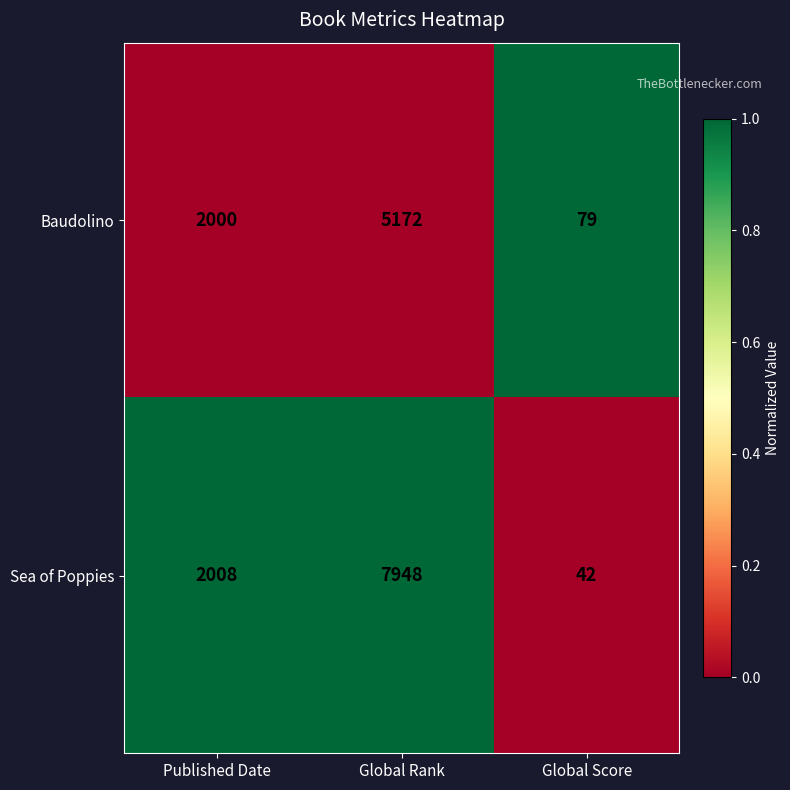

How many distinct data groups are displayed?

2